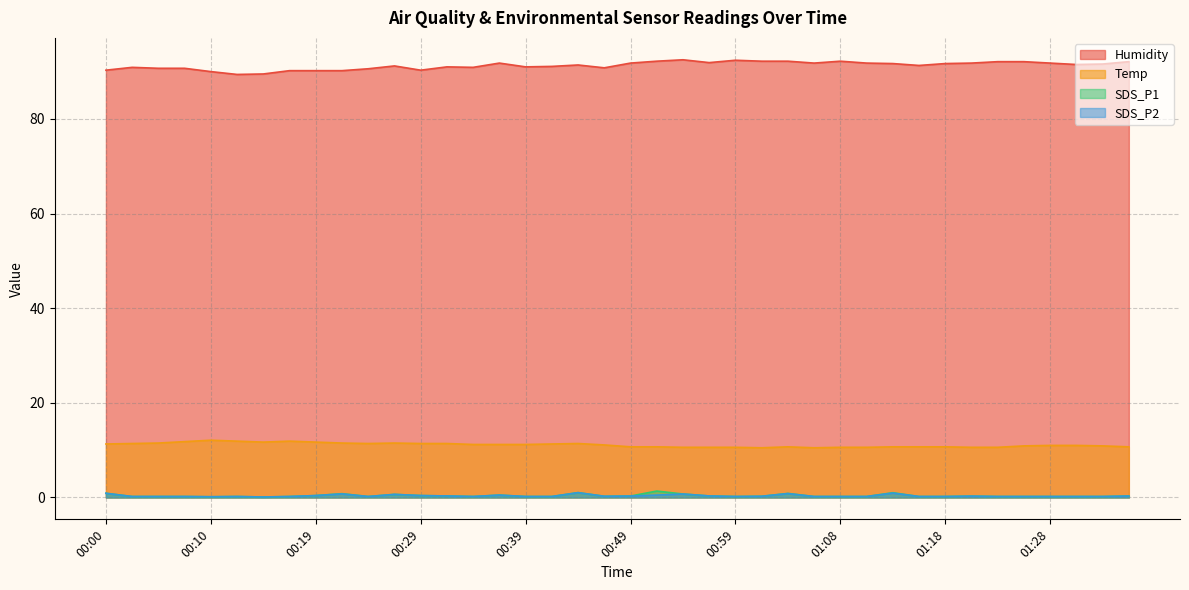

Reading left to right, transcribe all the data shown in this chart.

Temp: 00:00=11.3	00:02=11.4	00:05=11.5	00:07=11.8	00:10=12.1	00:12=11.9	00:14=11.7	00:17=11.9	00:19=11.7	00:22=11.5	00:24=11.4	00:27=11.5	00:29=11.4	00:32=11.4	00:34=11.2	00:37=11.2	00:39=11.2	00:41=11.3	00:44=11.4	00:46=11.1	00:49=10.7	00:51=10.7	00:54=10.6	00:56=10.6	00:59=10.6	01:01=10.5	01:03=10.7	01:06=10.5	01:08=10.6	01:11=10.6	01:13=10.7	01:16=10.7	01:18=10.7	01:21=10.6	01:23=10.6	01:26=10.9	01:28=11.0	01:30=11.0	01:33=10.9	01:35=10.7
Humidity: 00:00=90.3	00:02=90.9	00:05=90.7	00:07=90.7	00:10=90.0	00:12=89.4	00:14=89.5	00:17=90.2	00:19=90.2	00:22=90.2	00:24=90.6	00:27=91.2	00:29=90.3	00:32=91.0	00:34=90.9	00:37=91.8	00:39=91.0	00:41=91.1	00:44=91.4	00:46=90.8	00:49=91.8	00:51=92.2	00:54=92.5	00:56=91.9	00:59=92.4	01:01=92.2	01:03=92.2	01:06=91.8	01:08=92.2	01:11=91.8	01:13=91.7	01:16=91.3	01:18=91.7	01:21=91.8	01:23=92.1	01:26=92.1	01:28=91.8	01:30=91.5	01:33=91.6	01:35=92.1
SDS_P1: 00:00=0.9	00:02=0.2	00:05=0.2	00:07=0.2	00:10=0.1	00:12=0.2	00:14=0.1	00:17=0.2	00:19=0.4	00:22=0.8	00:24=0.2	00:27=0.7	00:29=0.4	00:32=0.3	00:34=0.2	00:37=0.5	00:39=0.2	00:41=0.2	00:44=1.0	00:46=0.2	00:49=0.3	00:51=1.4	00:54=0.7	00:56=0.3	00:59=0.2	01:01=0.2	01:03=0.8	01:06=0.2	01:08=0.2	01:11=0.2	01:13=1.0	01:16=0.2	01:18=0.2	01:21=0.3	01:23=0.2	01:26=0.2	01:28=0.2	01:30=0.2	01:33=0.2	01:35=0.3
SDS_P2: 00:00=0.9	00:02=0.2	00:05=0.2	00:07=0.2	00:10=0.1	00:12=0.2	00:14=0.1	00:17=0.2	00:19=0.4	00:22=0.8	00:24=0.2	00:27=0.7	00:29=0.4	00:32=0.3	00:34=0.2	00:37=0.5	00:39=0.2	00:41=0.2	00:44=1.0	00:46=0.2	00:49=0.3	00:51=0.5	00:54=0.7	00:56=0.3	00:59=0.2	01:01=0.2	01:03=0.8	01:06=0.2	01:08=0.2	01:11=0.2	01:13=0.9	01:16=0.2	01:18=0.2	01:21=0.3	01:23=0.2	01:26=0.2	01:28=0.2	01:30=0.2	01:33=0.2	01:35=0.3